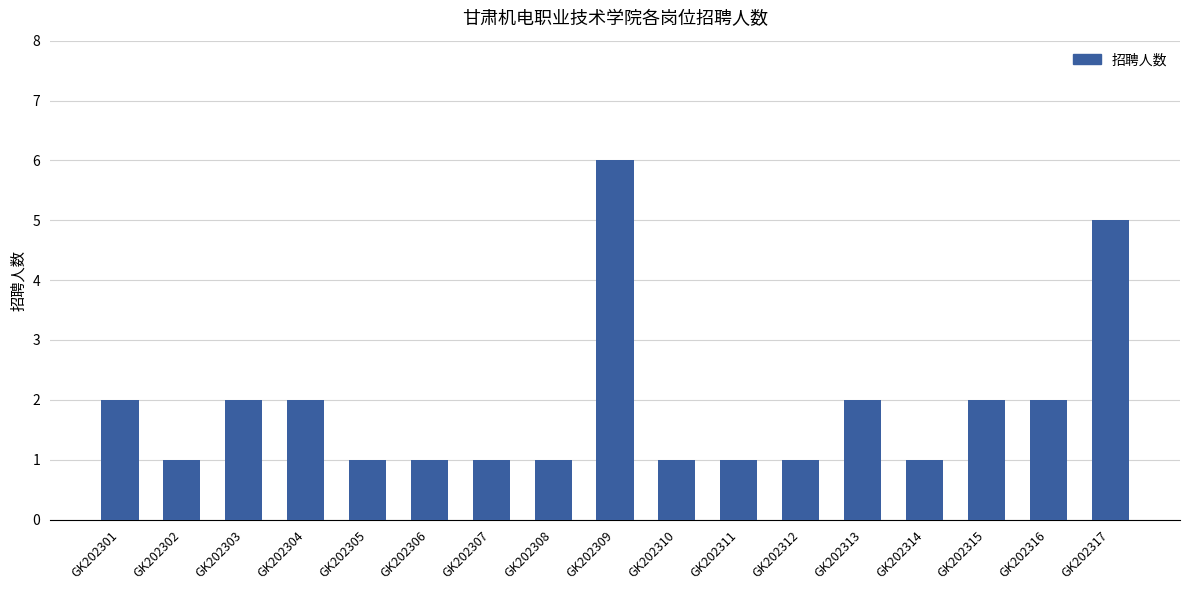

Which category has the highest value across all series?

GK202309